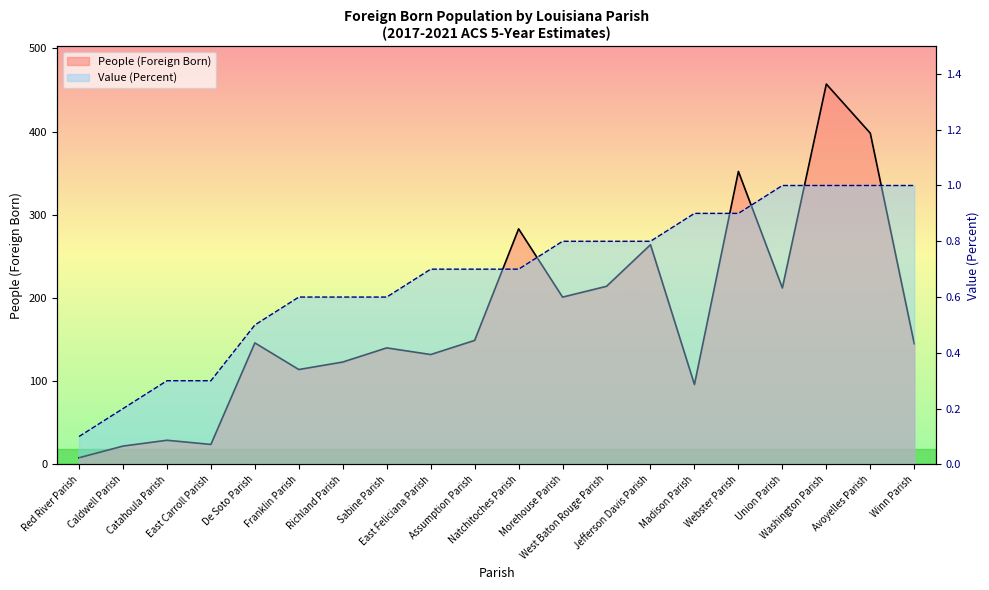

What is the average value of the People (Foreign Born) series?

175.4